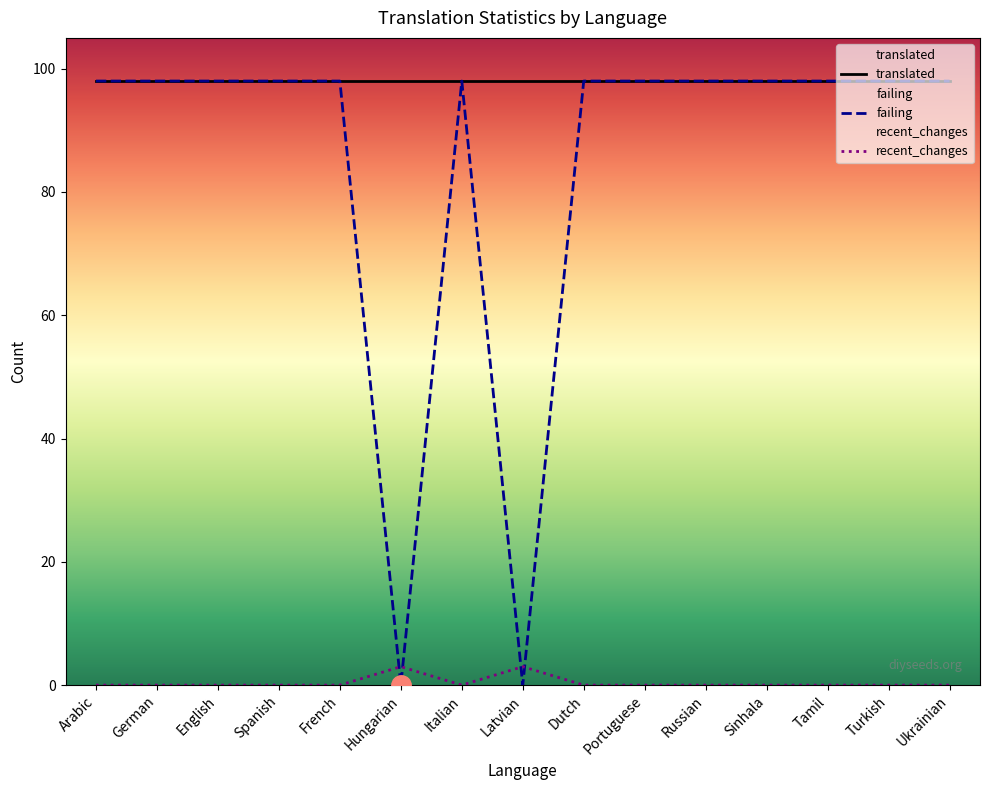

How many data points does each series have?

15